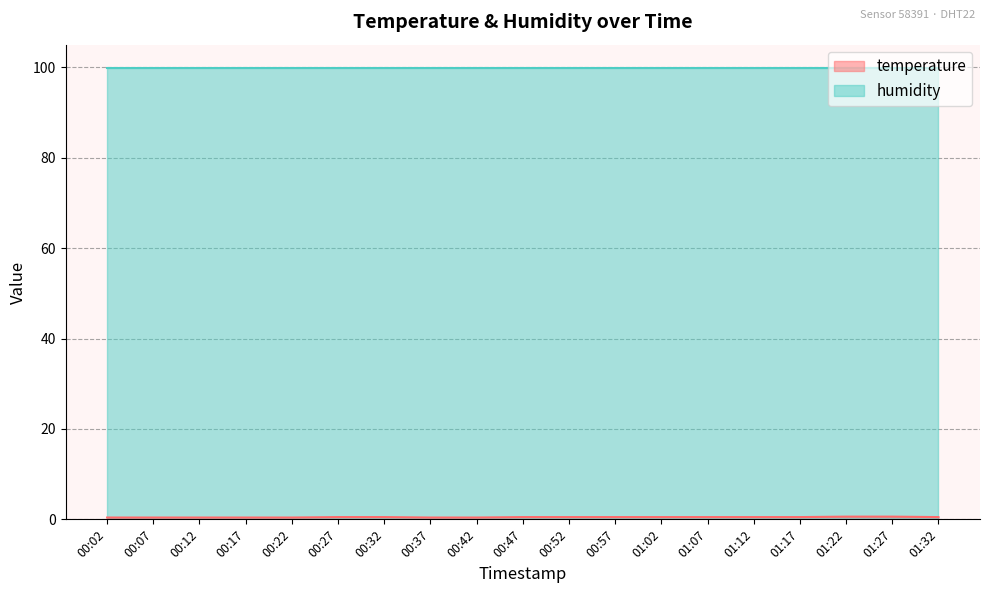

Which series has the largest total across all categories?

humidity